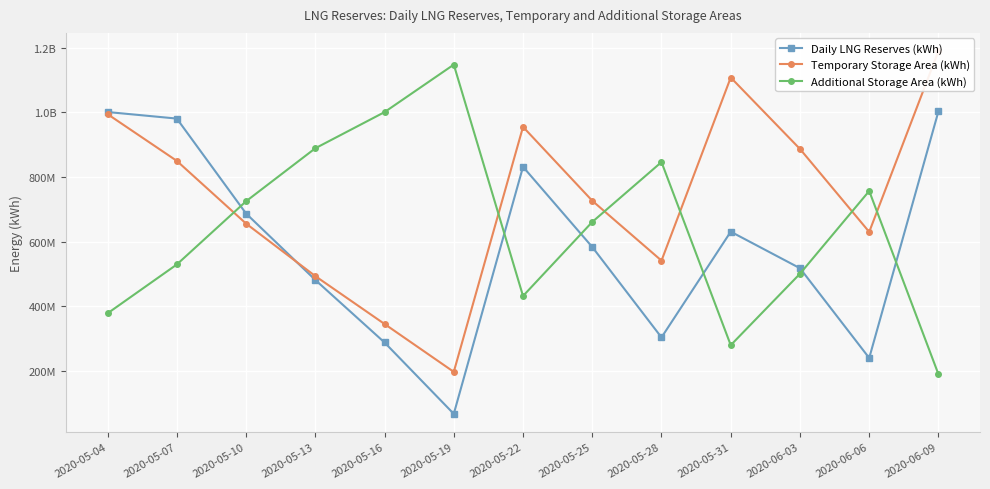

What is the difference between the highest and lowest values at 2020-05-22?

523214642